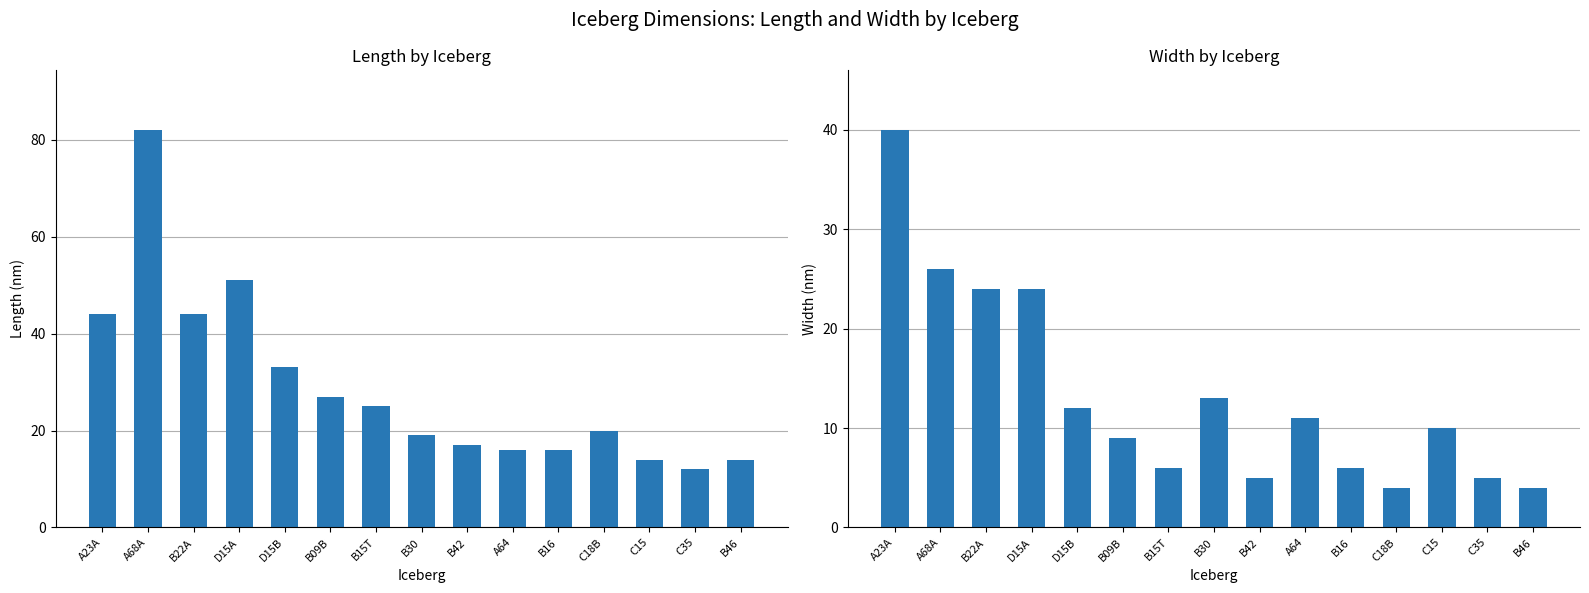

What is the total value across all series at C35?

17